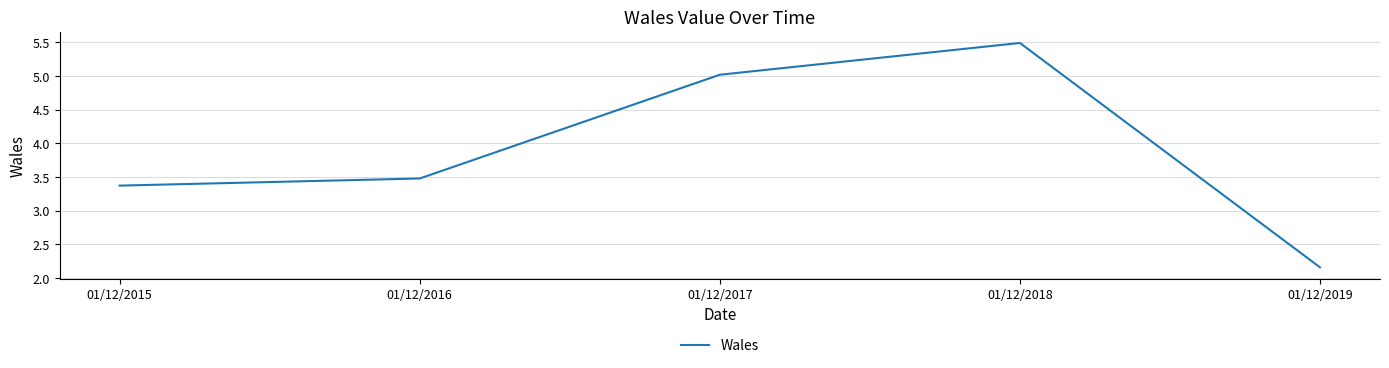

At which category does the chart reach its peak across all series?

01/12/2018